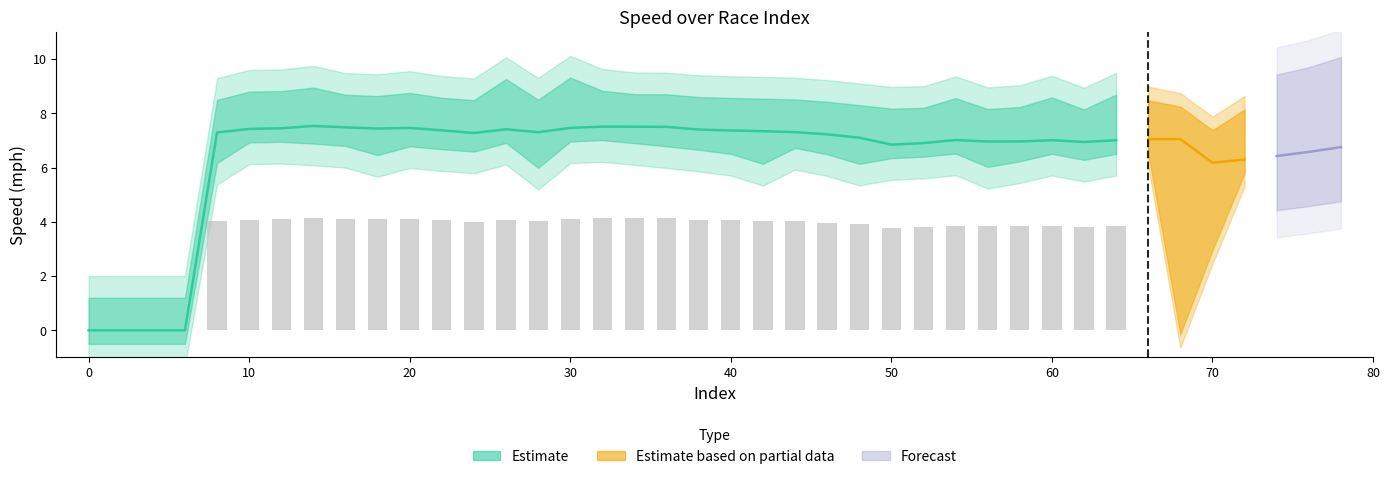

At which label does rptSpeed_mph first exceed 6?

8